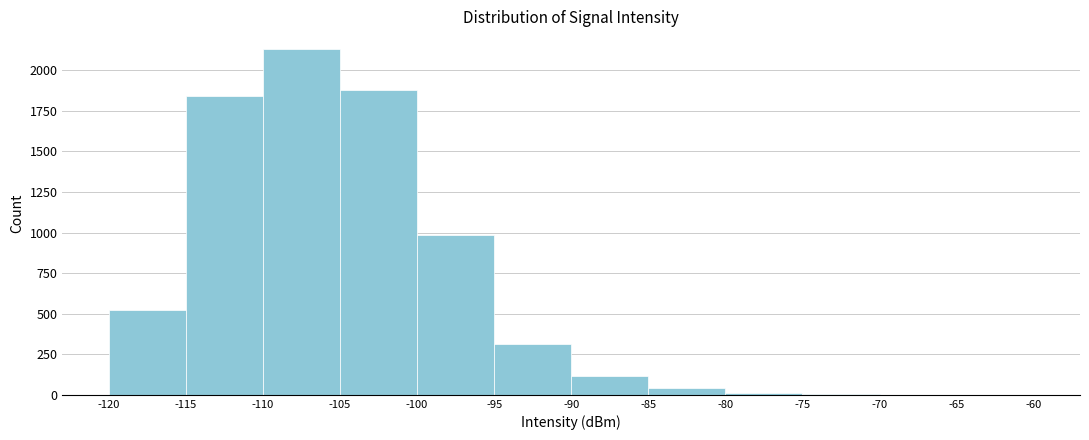

Reading left to right, list every bar in this chart as the range it spans on the x-axis followed by its height. The values are not printed on the chart, so give them approximately, as read against the axis.

-120 to -115: 500
-115 to -110: 1850
-110 to -105: 2150
-105 to -100: 1900
-100 to -95: 1000
-95 to -90: 300
-90 to -85: 100
-85 to -80: under 50
-80 to -75: under 50
-75 to -70: under 50
-70 to -65: under 50
-65 to -60: under 50